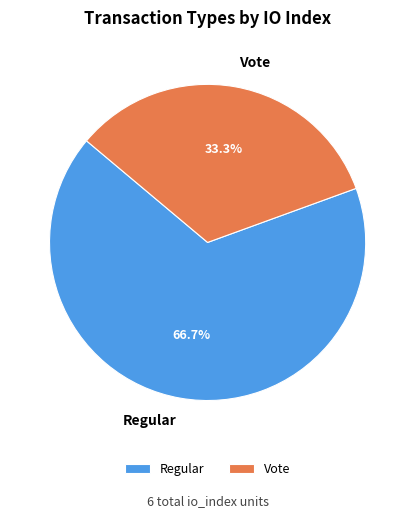

Which has a higher value, Vote or Regular?

Regular